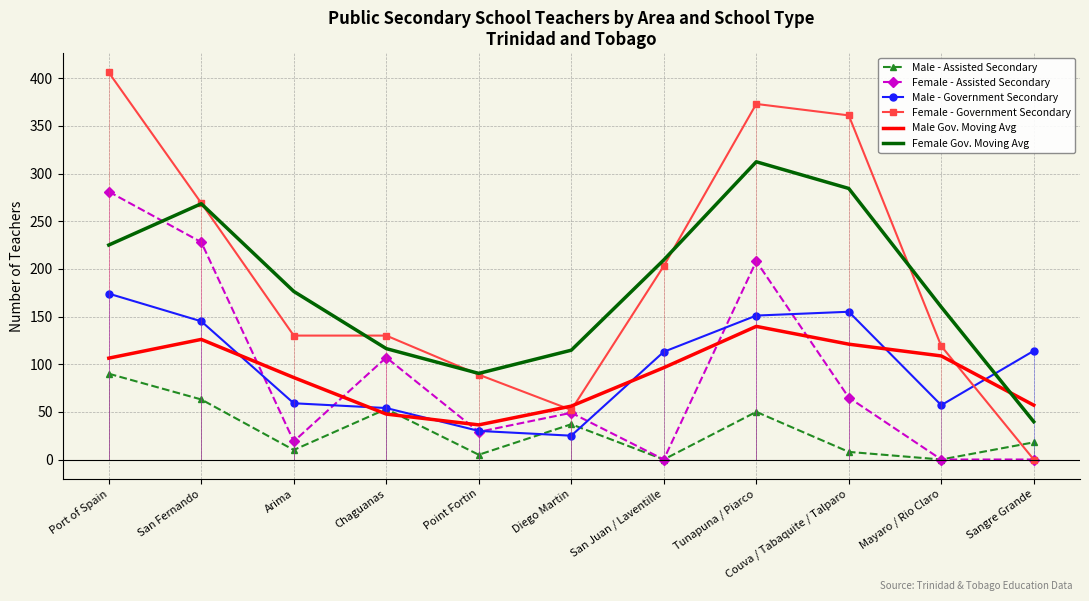

Where is Female - Government Secondary nearest to the value 203?

San Juan / Laventille